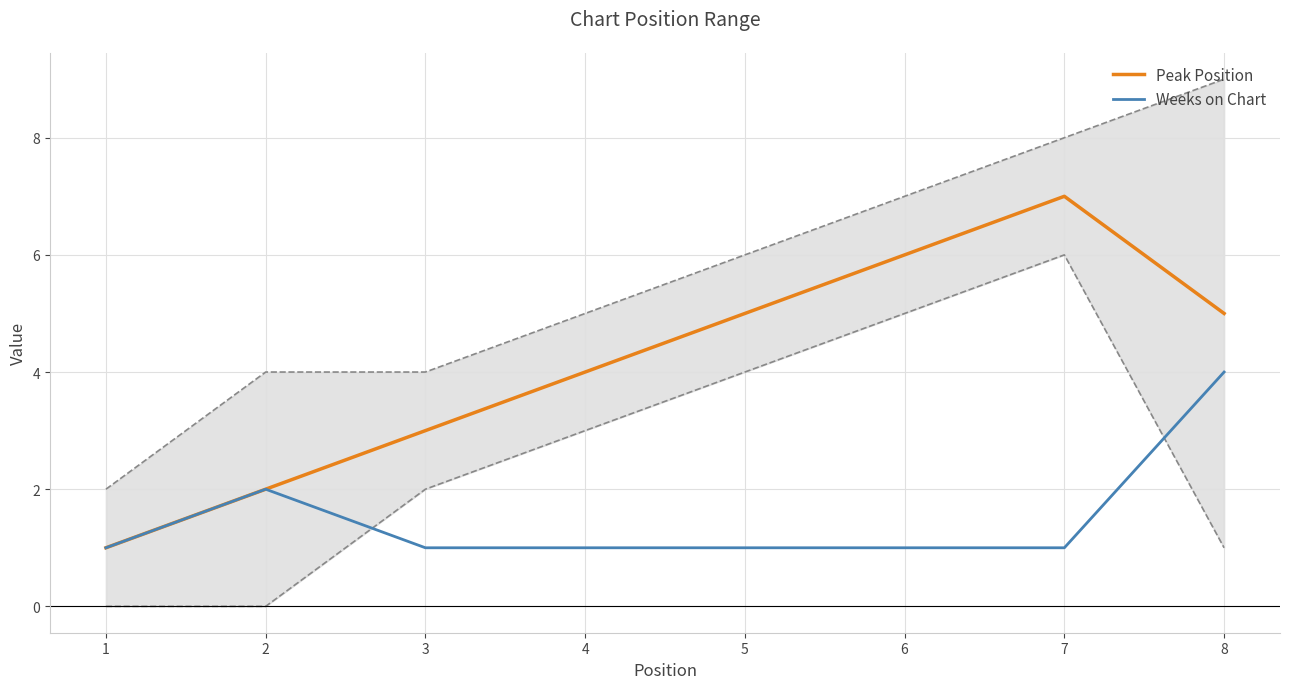

Reading left to right, list all the values displayed in this chart.

Peak Position: 1	2	3	4	5	6	7	5
Weeks on Chart: 1	2	1	1	1	1	1	4